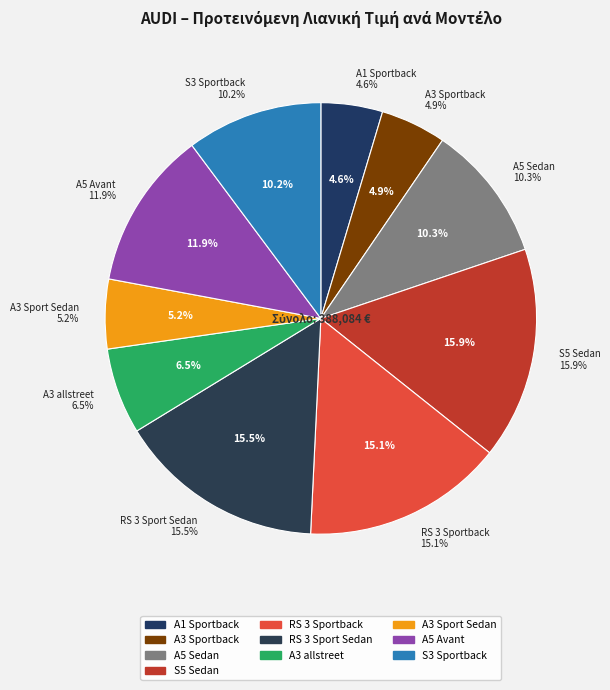

How many slices are in this pie chart?

10